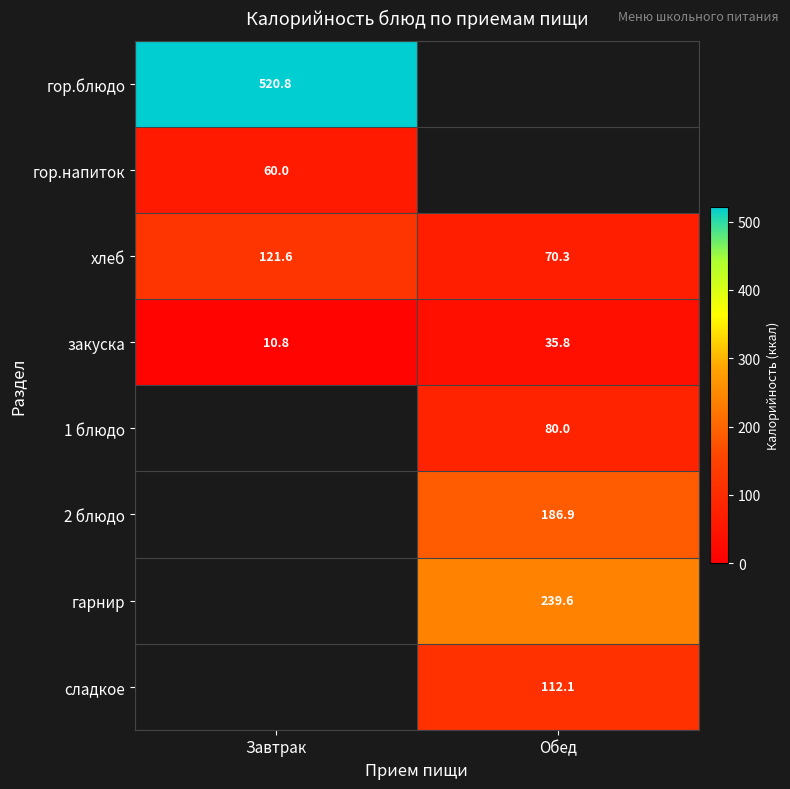

The value of гор.напиток at Завтрак is 92.3. True or false?

False